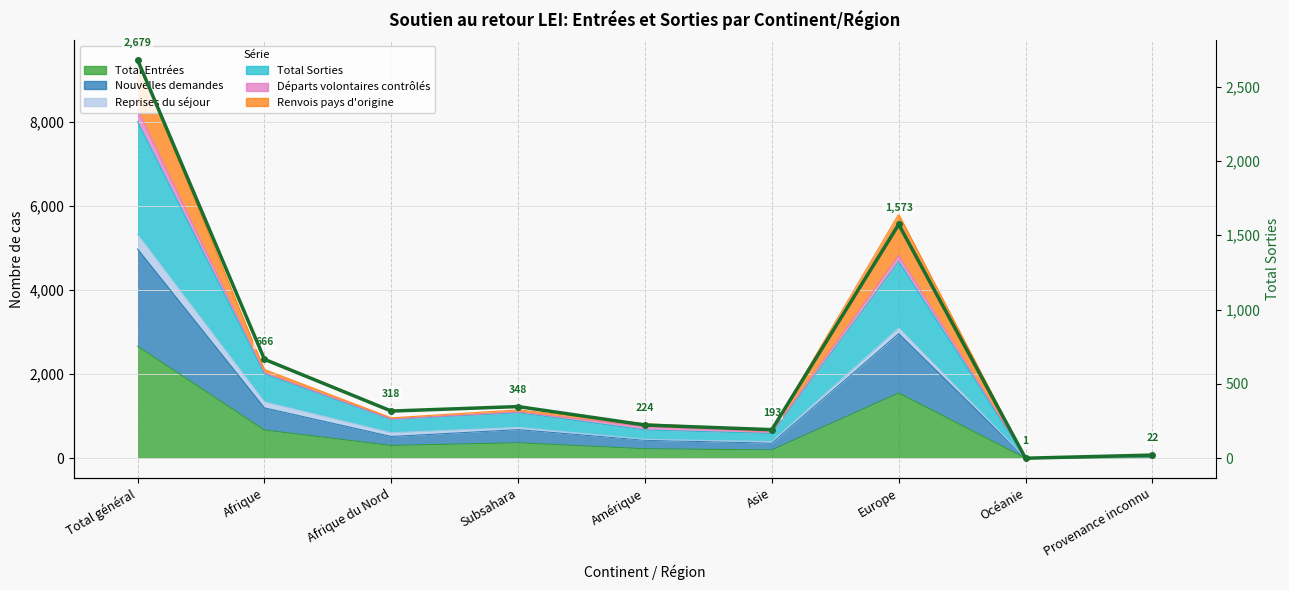

The value at Afrique is 970. True or false?

False